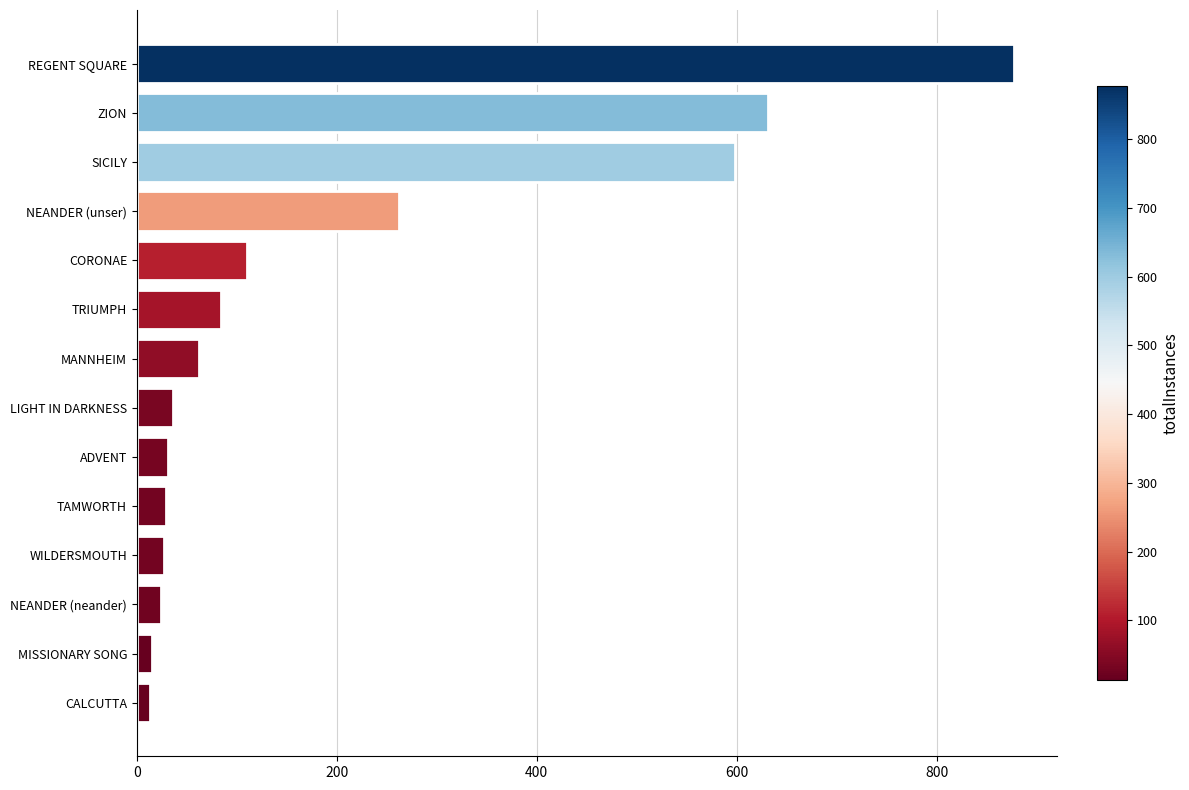

What is the greatest value displayed?

877